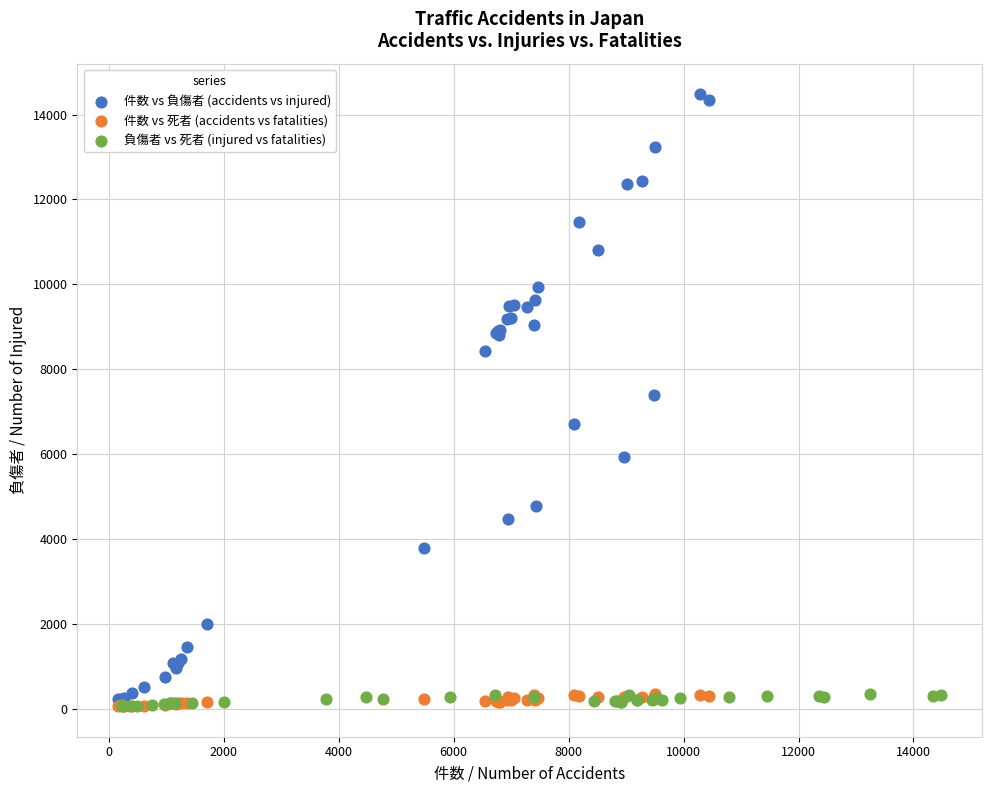

Which series contains the highest Y value?

件数 vs 負傷者 (accidents vs injured)